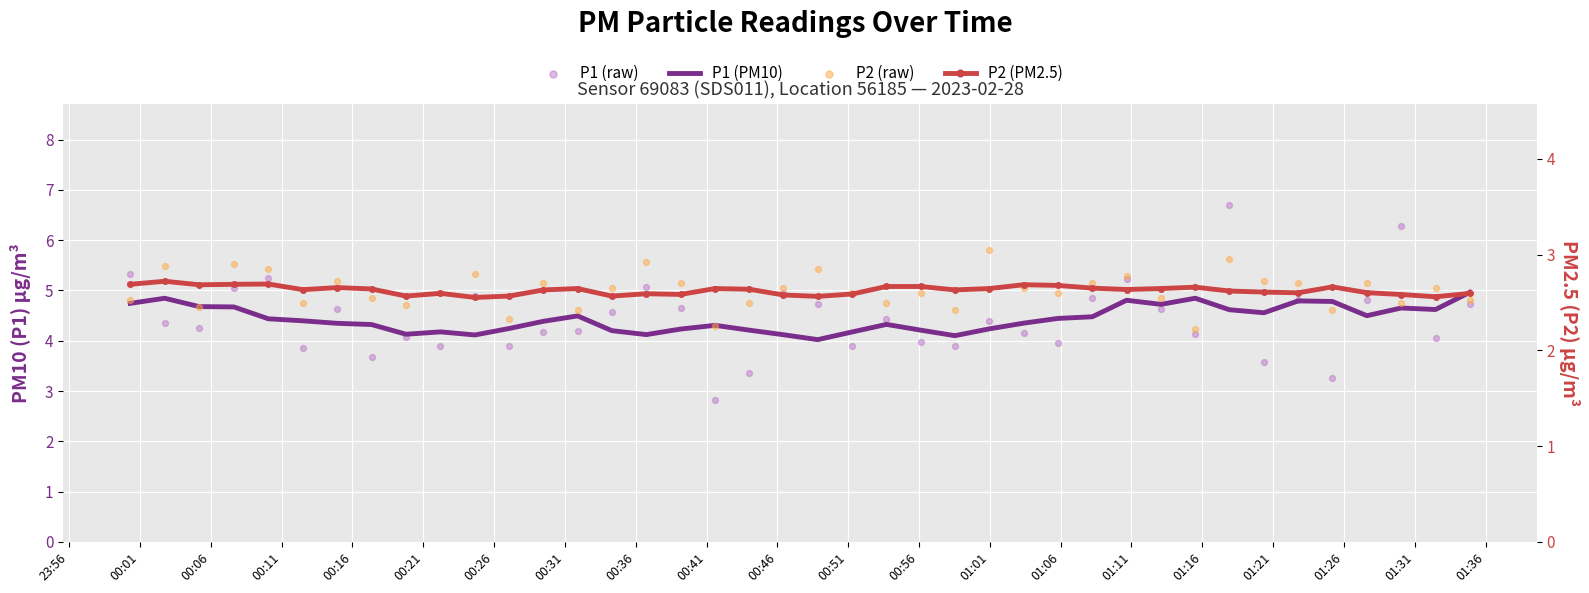

Which series has the largest total across all categories?

P1 (raw)